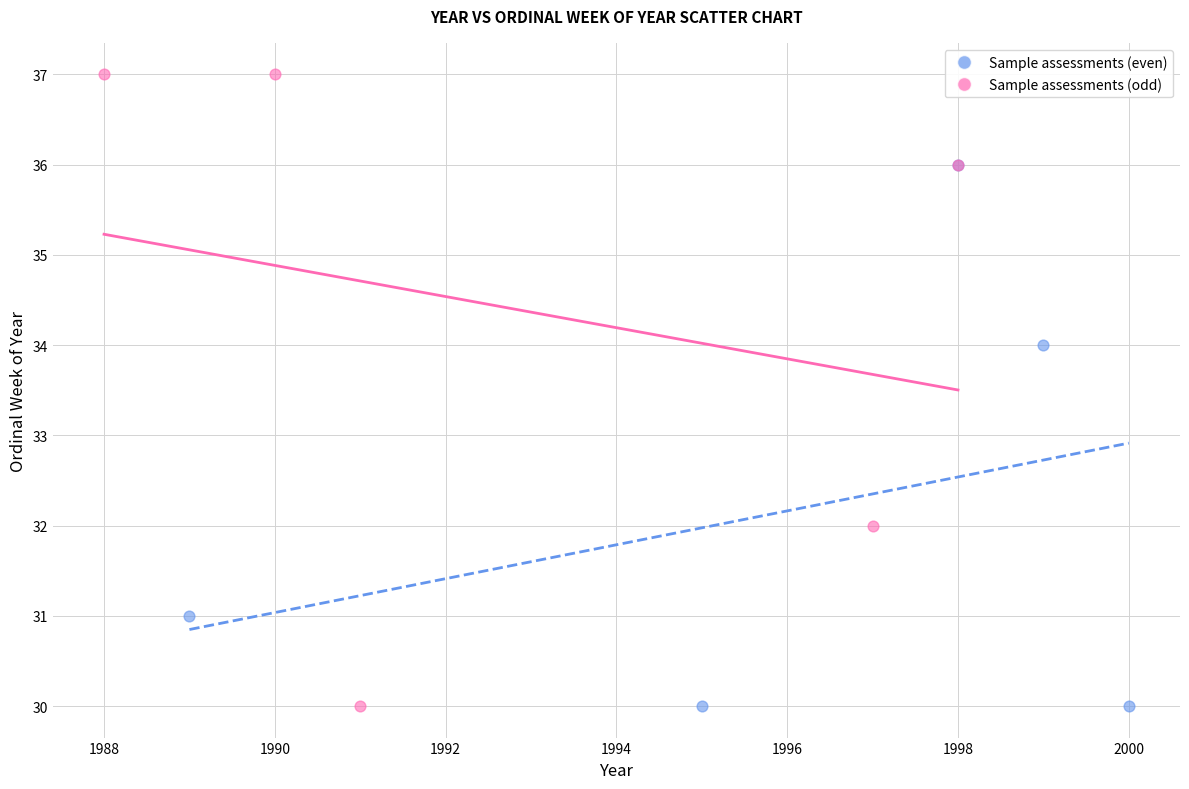

Which series has the largest Y range (max minus min)?

Sample assessments (odd)